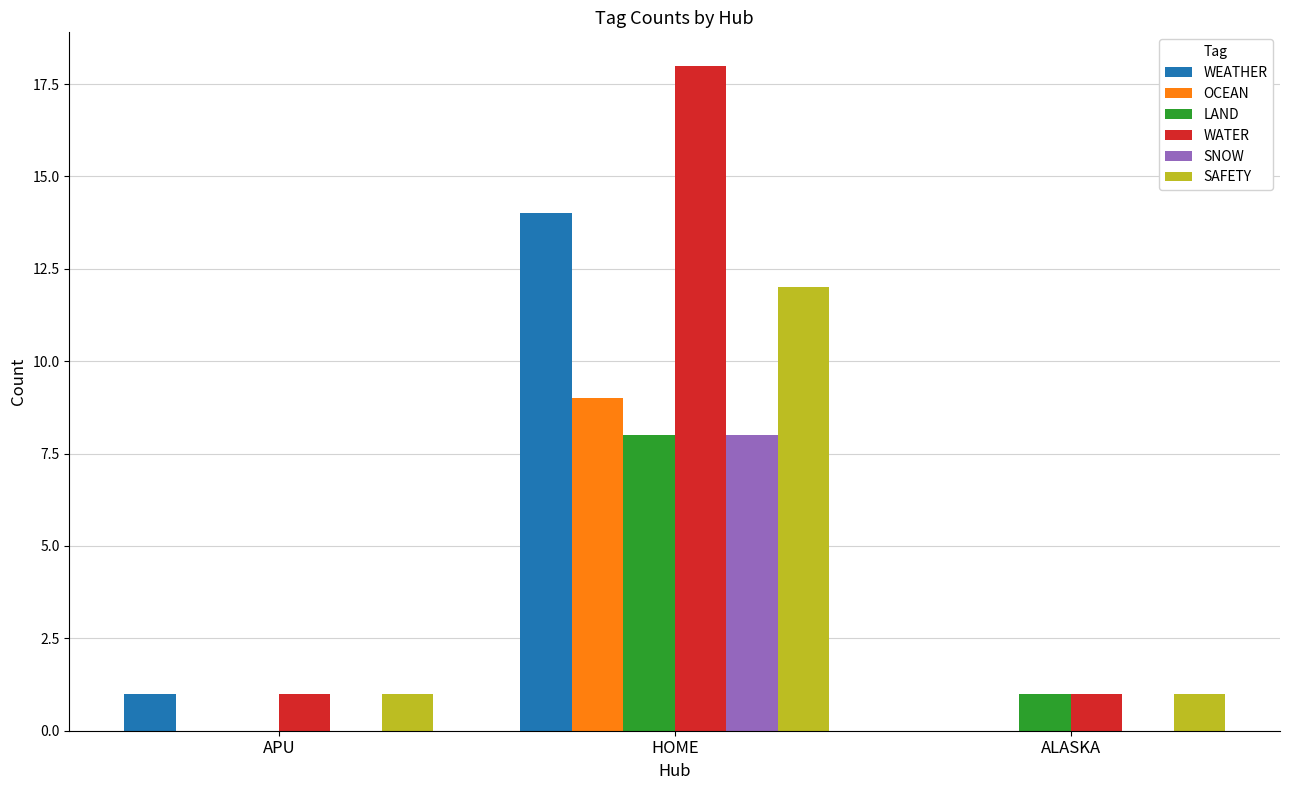

Does the chart contain stacked bars?

No